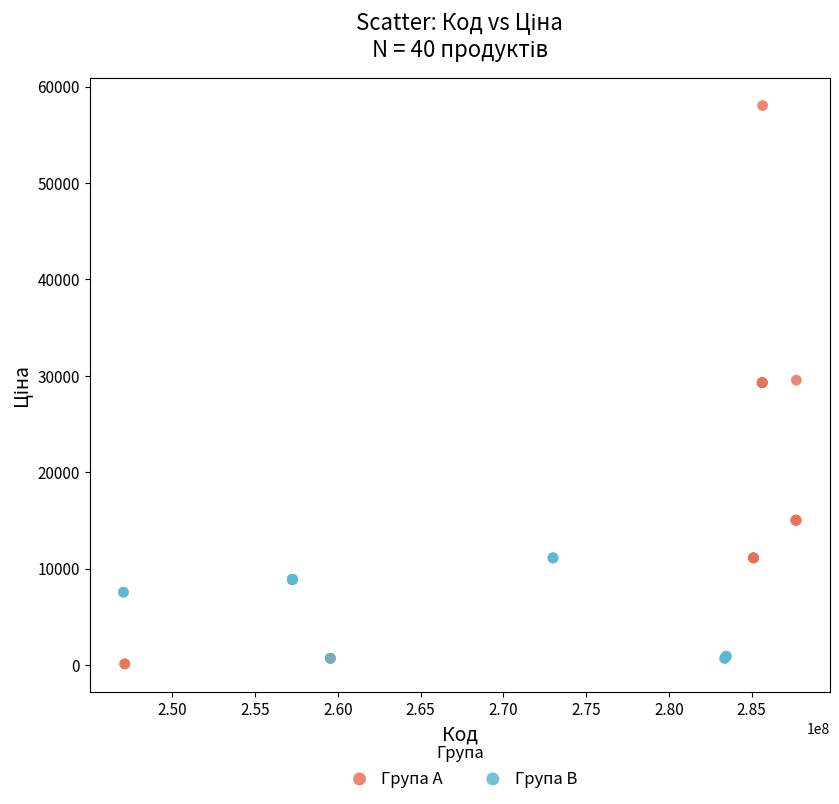

Which series has the largest Y range (max minus min)?

Група A